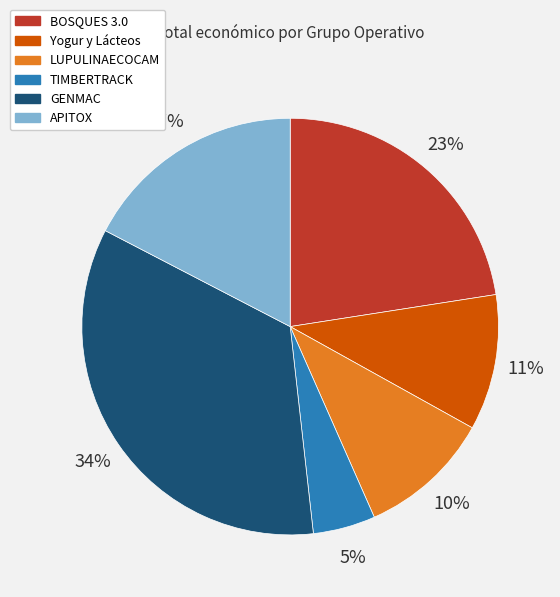

How many segments does this pie chart have?

6